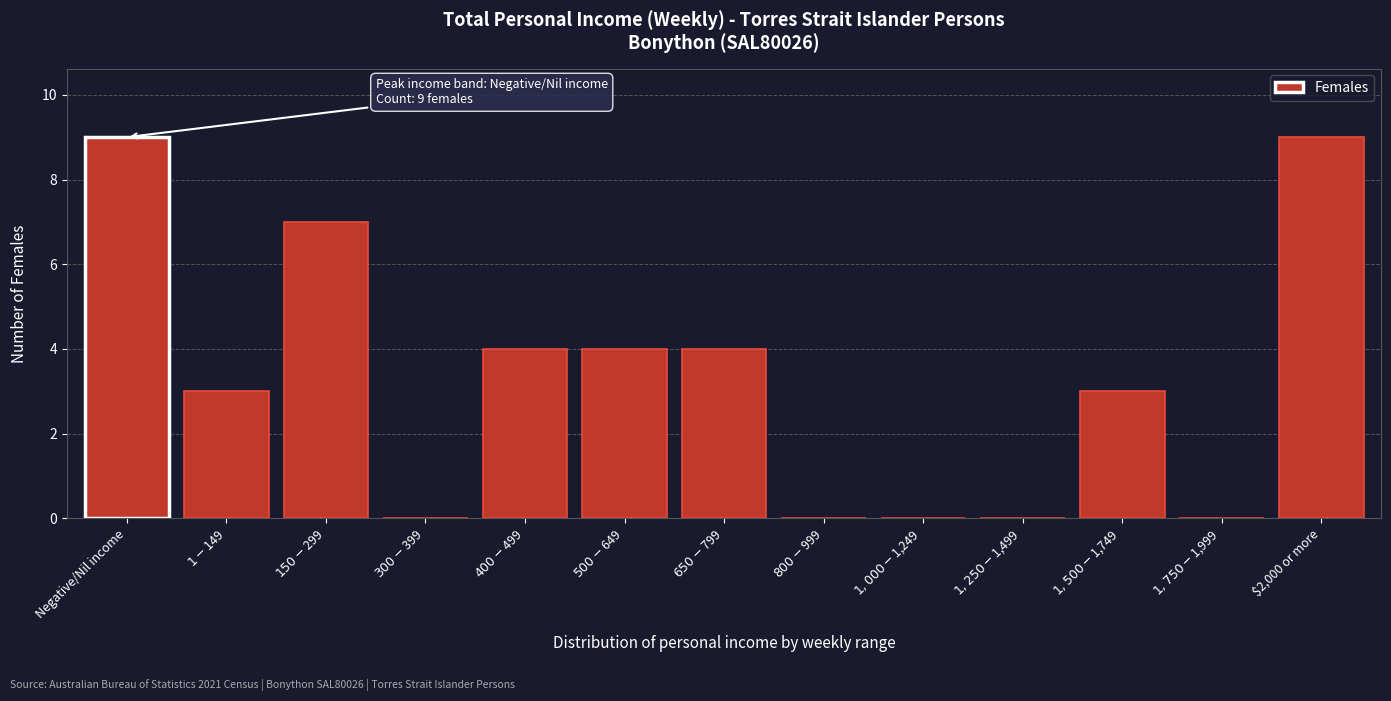

What is the greatest value displayed?

9